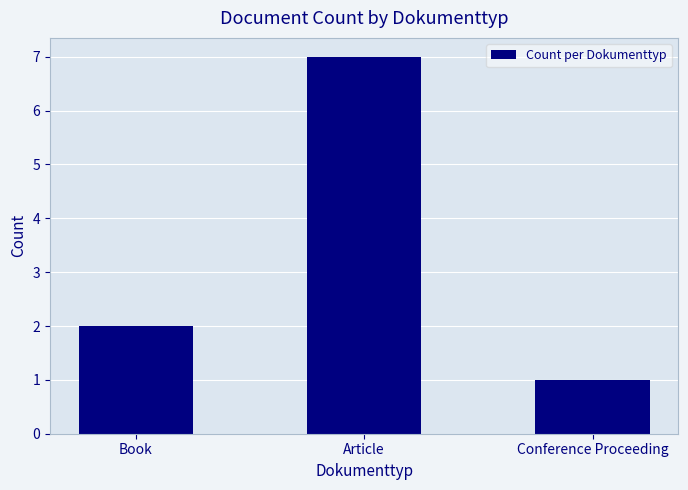

How many bars are there in total?

3